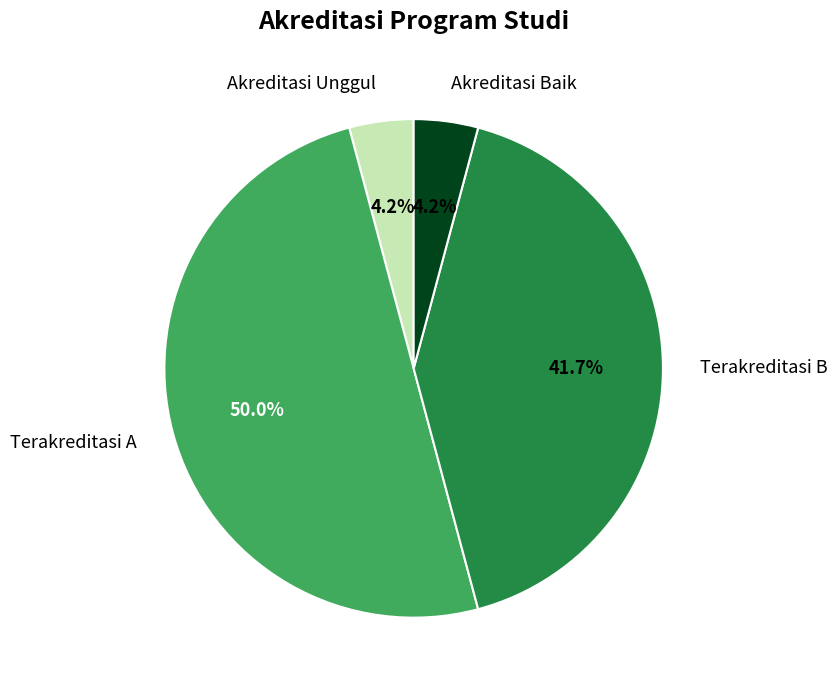

True or false: Terakreditasi B accounts for 42% of the total.

True